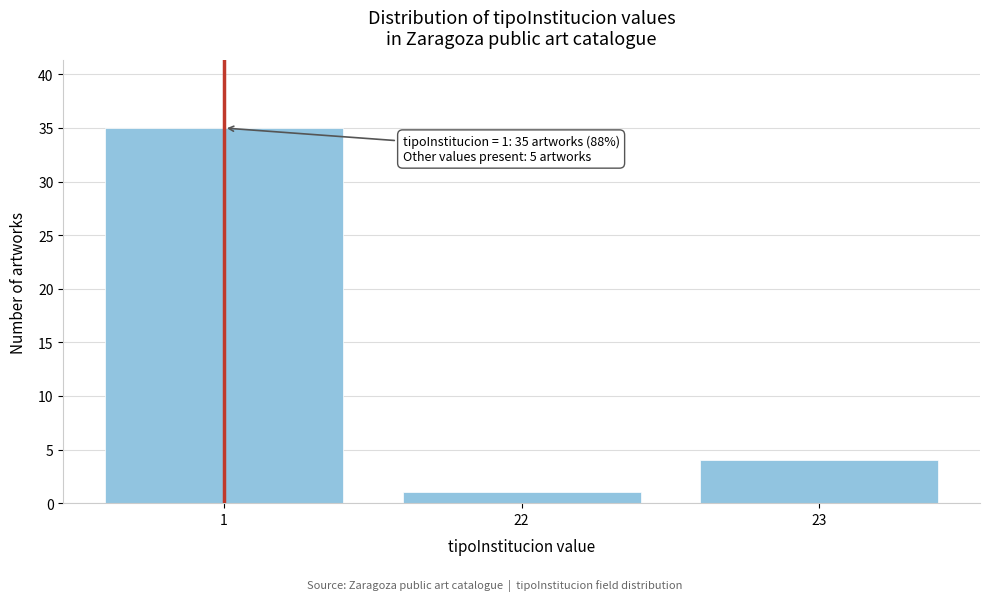

Reading left to right, list all the values displayed in this chart.

1=35	22=1	23=4